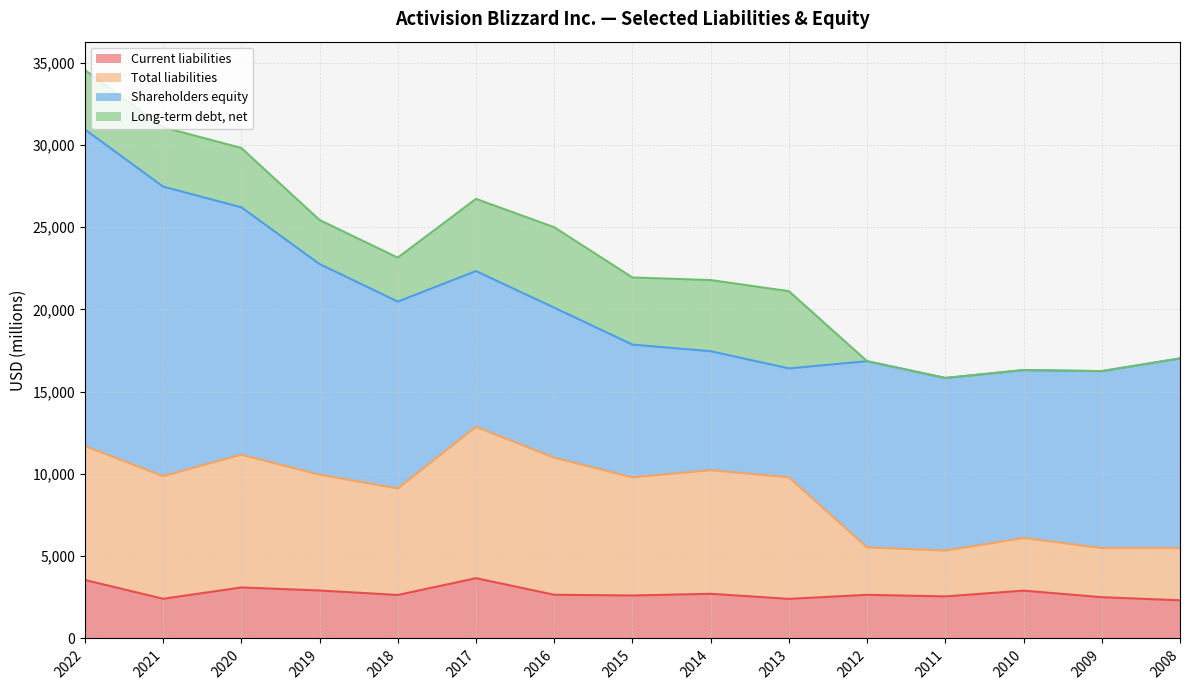

What is the sum of the Total liabilities values at 2010 and 2016?

17099